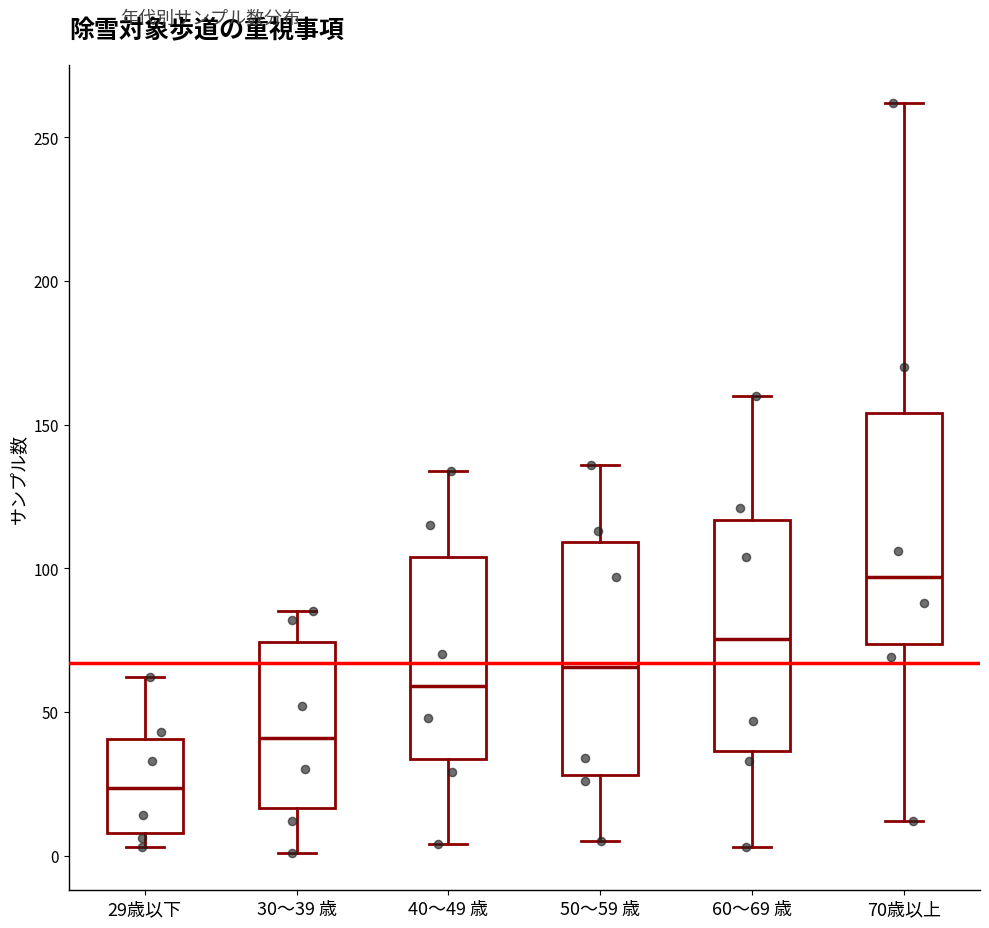

Where does the upper whisker of the box for 40～49 歳 end on the y-axis? The values are not printed on the chart, so give them approximately, as read against the axis.

135